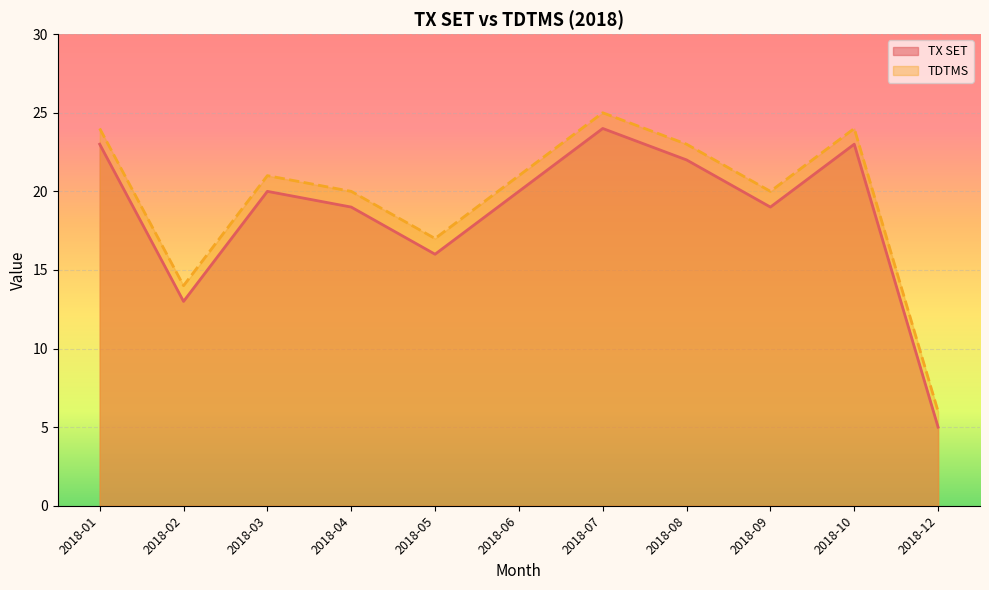

What are all the series names shown in the legend?

TX SET, TDTMS